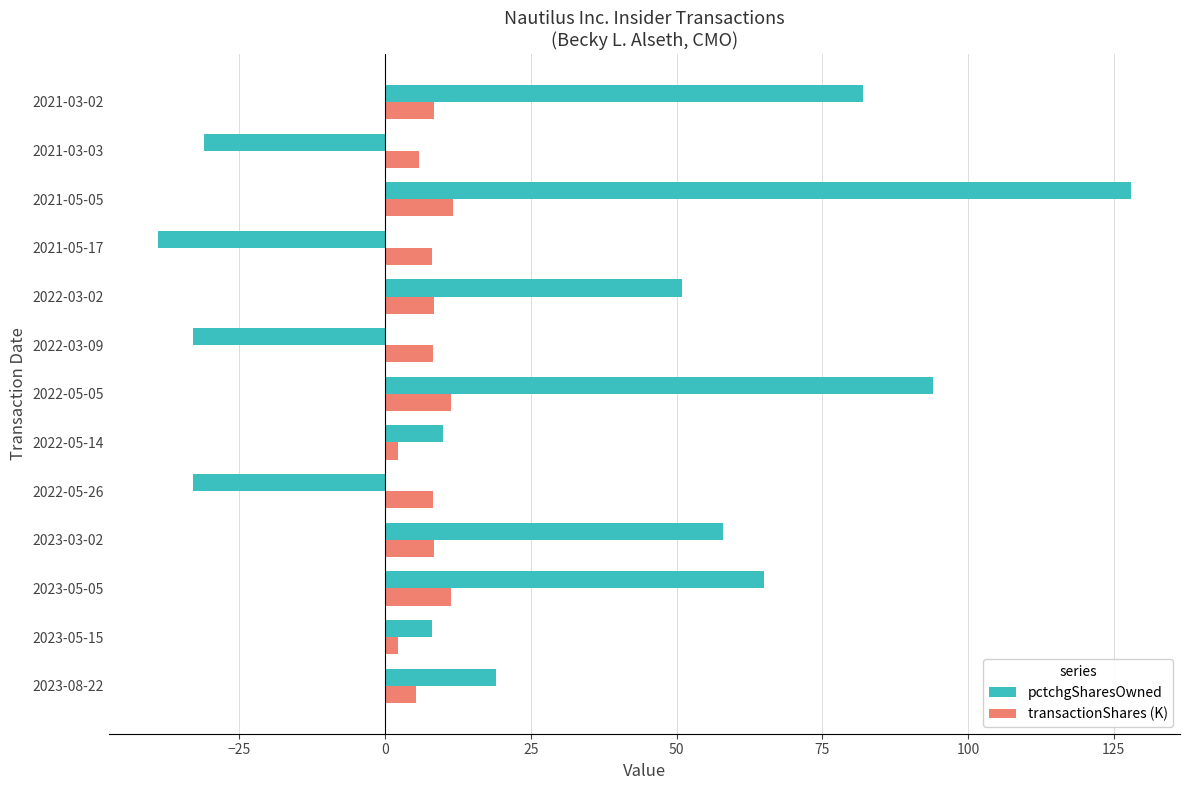

At which category is the sum across all series the highest?

2021-05-05